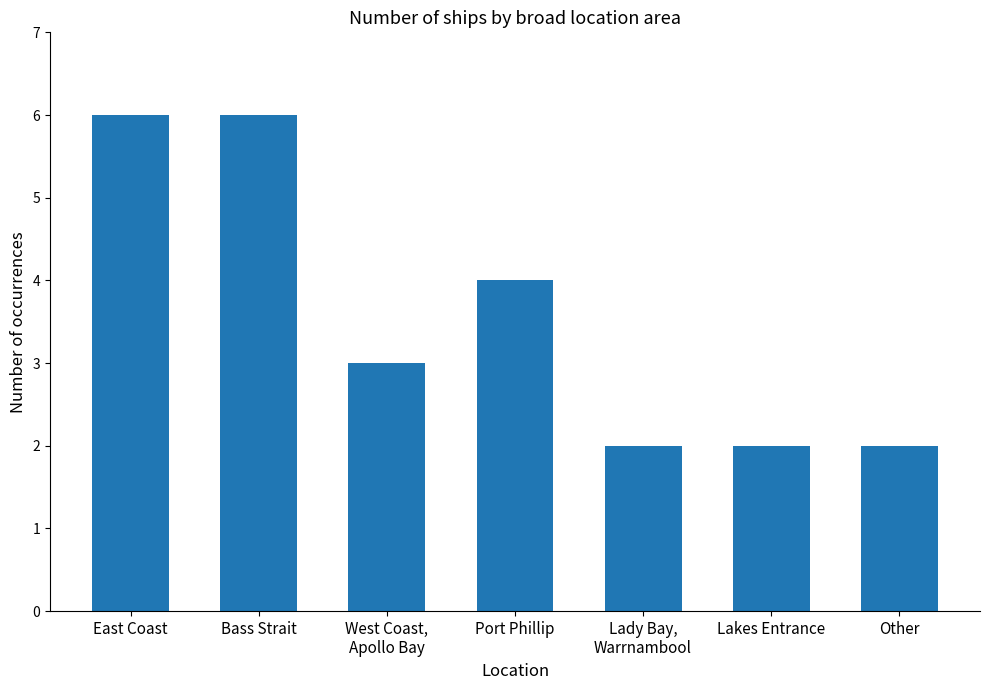

The chart shows a value of 2 at Lady Bay,
Warrnambool. True or false?

True